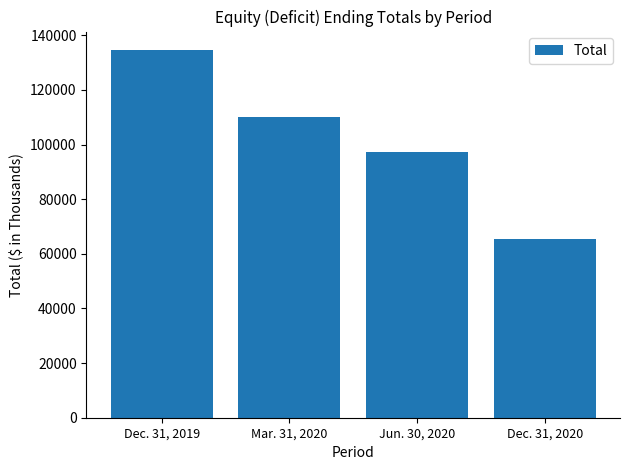

Is it true that the value at Jun. 30, 2020 is 97122?

True